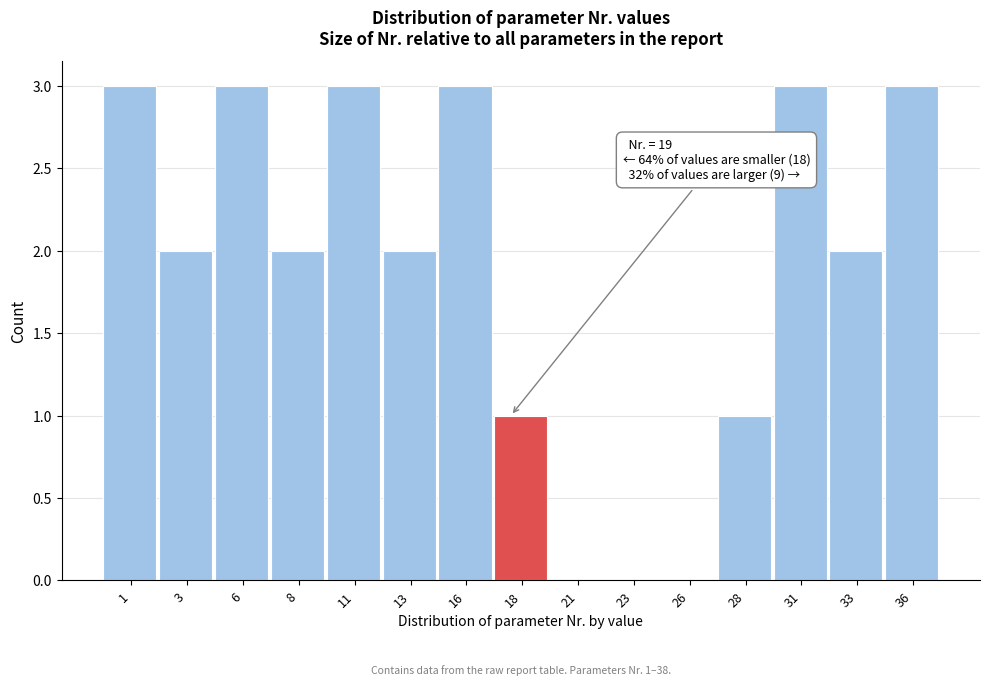

Reading left to right, what are all the values shown in this chart?

1=3	3=2	6=3	8=2	11=3	13=2	16=3	18=1	21=0	23=0	26=0	28=1	31=3	33=2	36=3